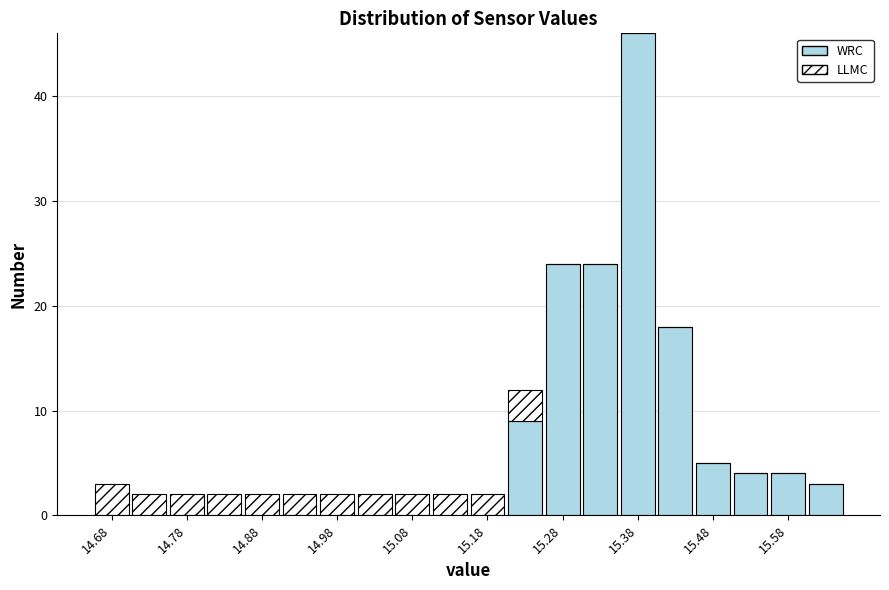

What is the total height of the stacked bar covering 15.00 to 15.05 on the x-axis? The values are not printed on the chart, so give them approximately, as read against the axis.

2